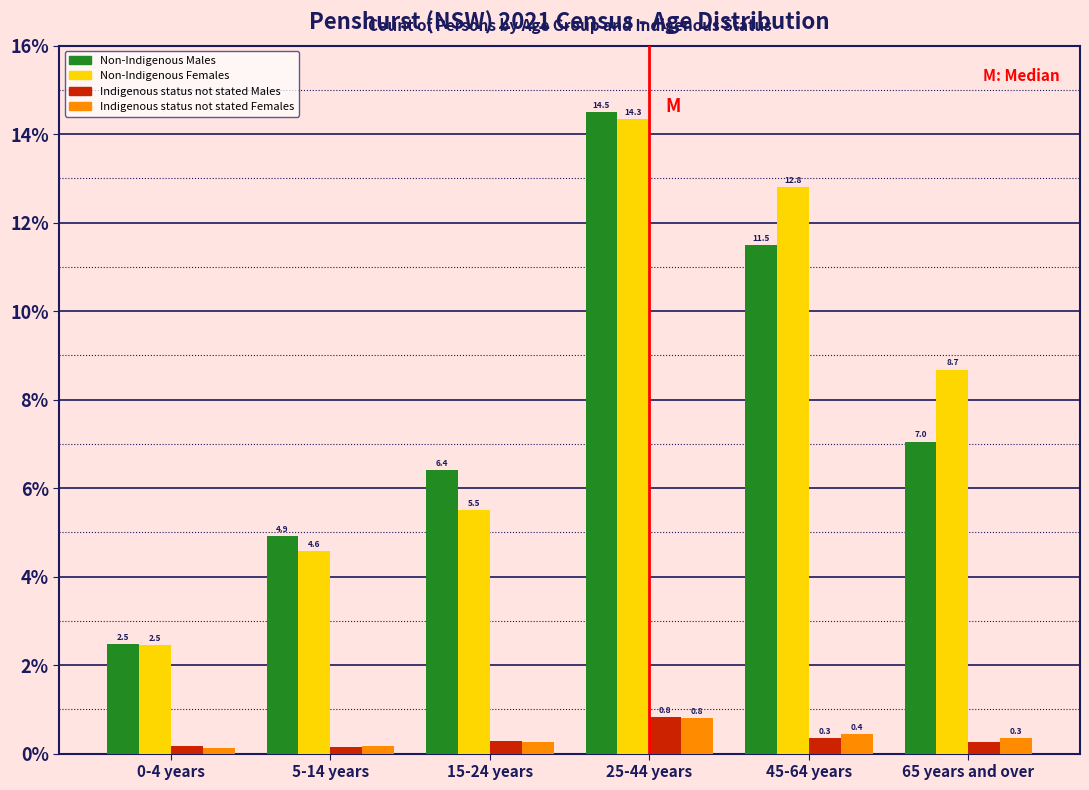

What value does the Indigenous status not stated Females series have at 65 years and over?

0.3